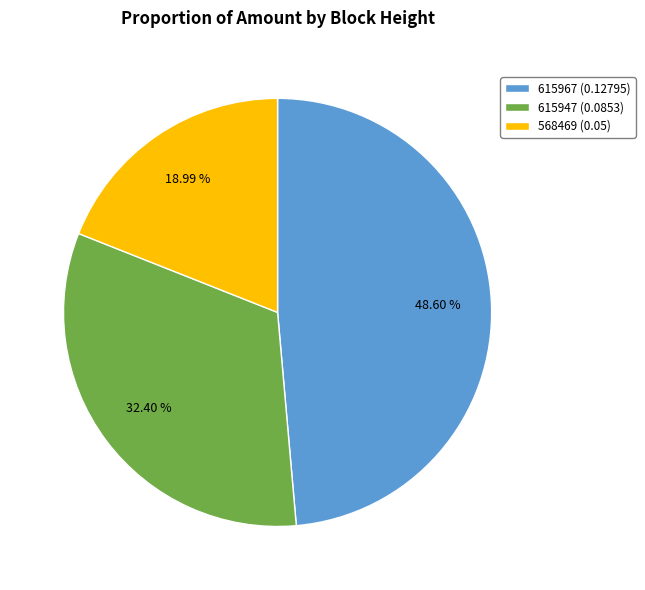

True or false: 568469 (0.05) accounts for 9% of the total.

False